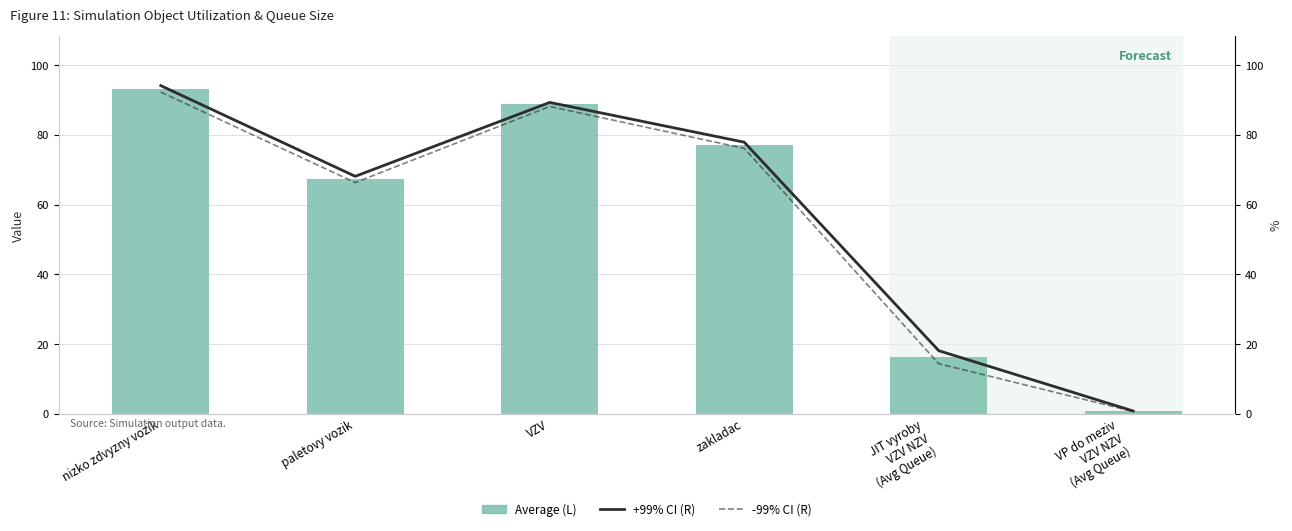

What value does the Average Utilization / Queue Size series have at paletovy vozik?

67.2